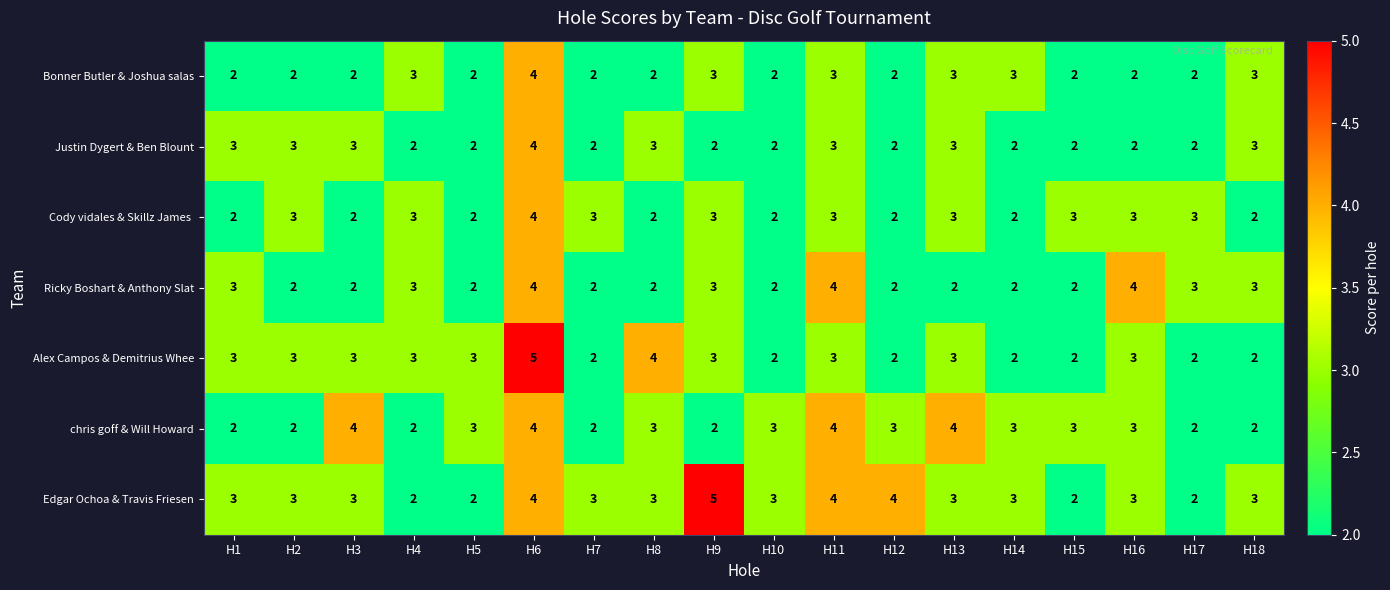

Between H6 and H18, which series saw the biggest shift?

Alex Campos & Demitrius Whee